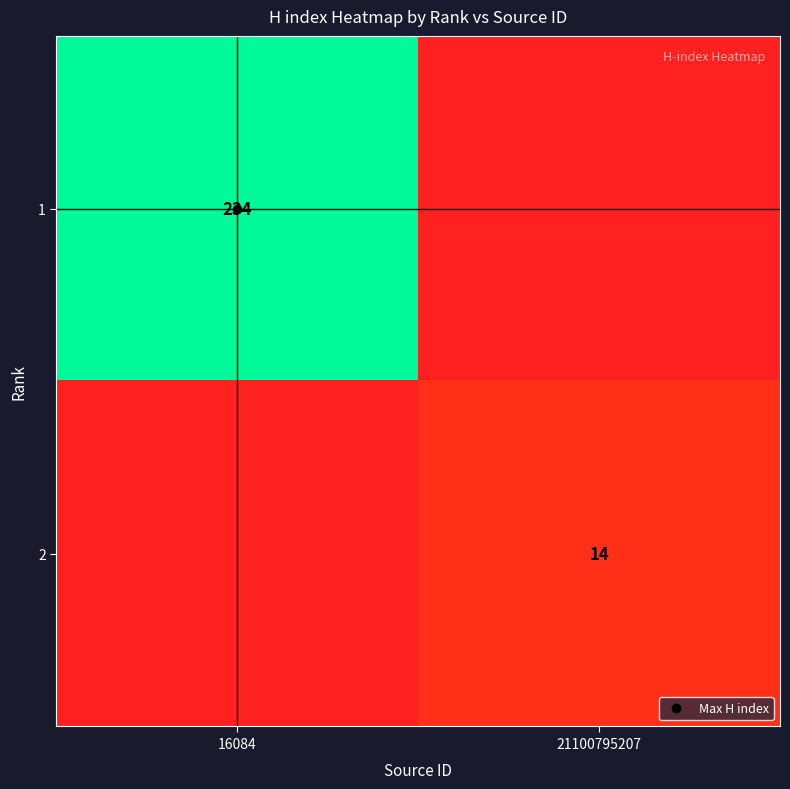

What is the highest value of the 1 series?

234